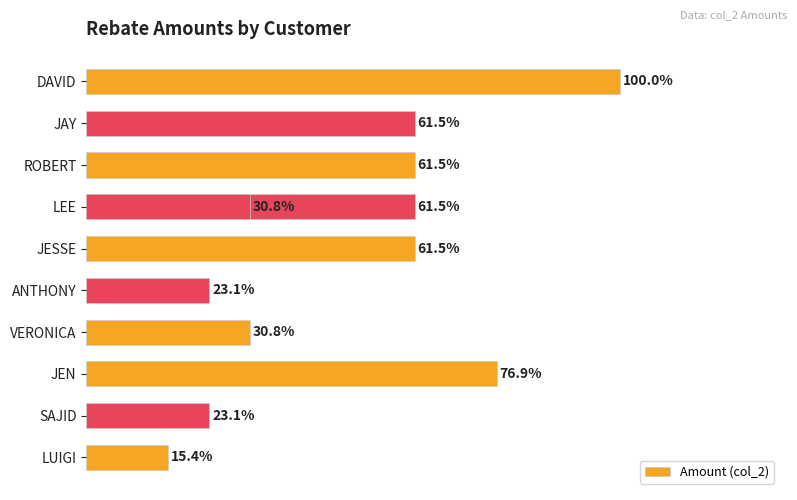

What is the greatest value displayed?

100.0